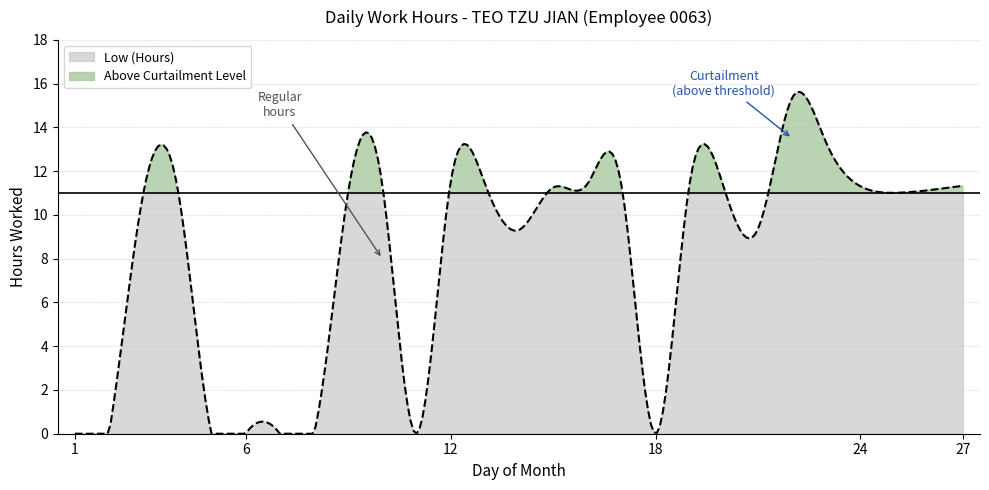

Approximately how many times larger is the value at 25 compared to 23?

0.8